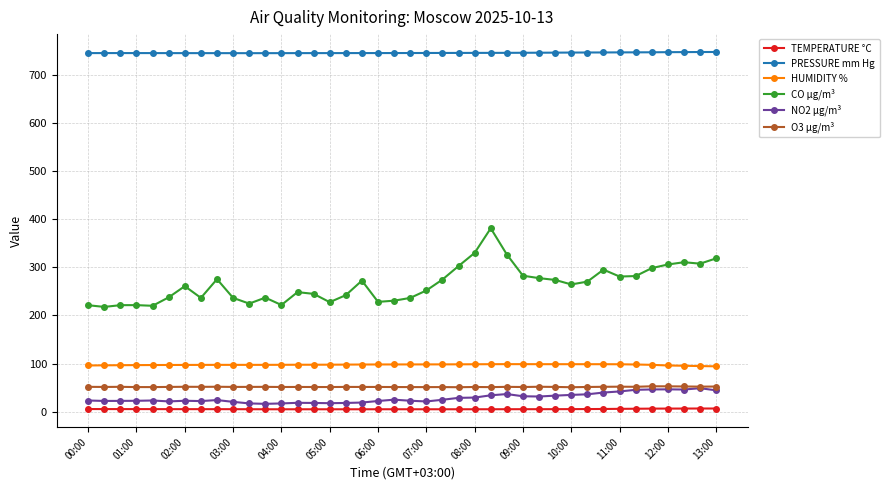

At how many categories does at least one series exceed 167?

40